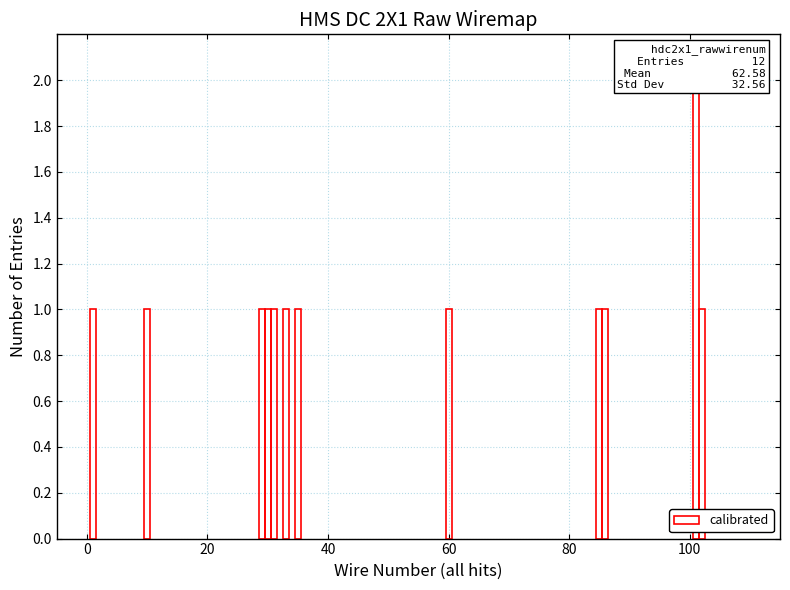

How many values are between 1 and 2?

12